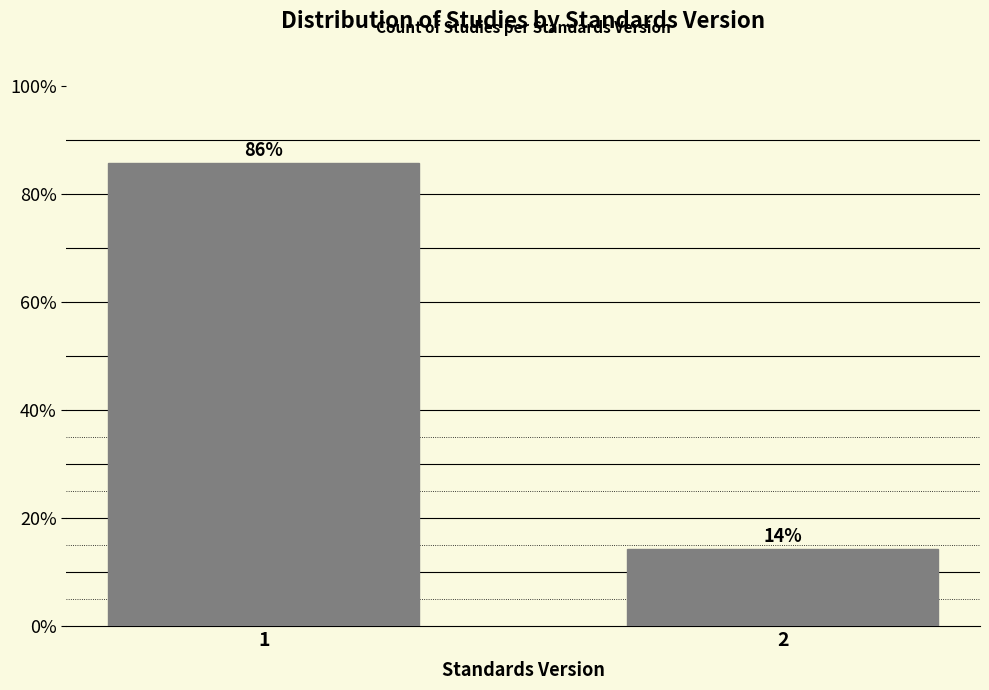

What is the value of the 1st bar from the left?

85.7